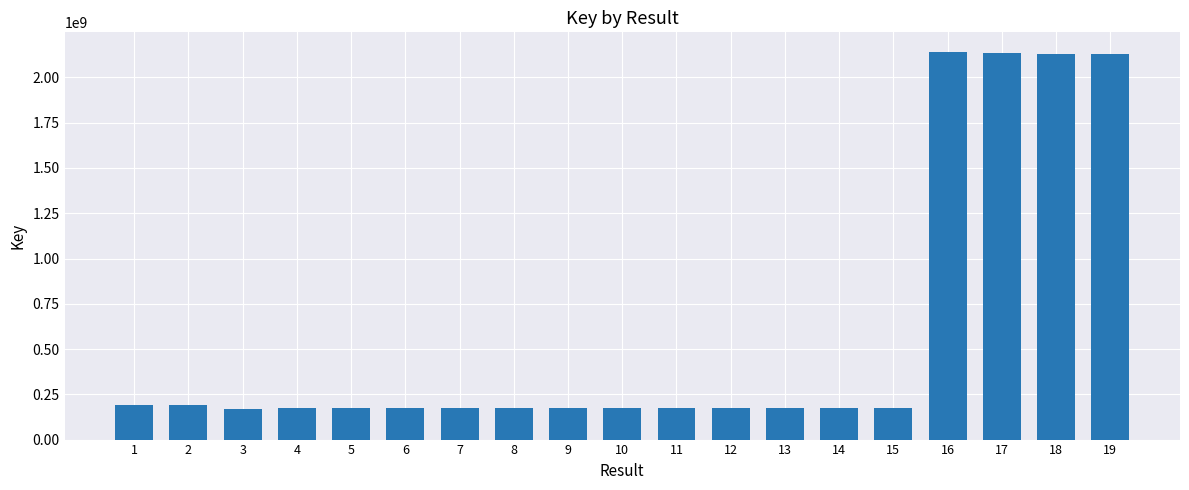

The value at 13 is 171825602. True or false?

True